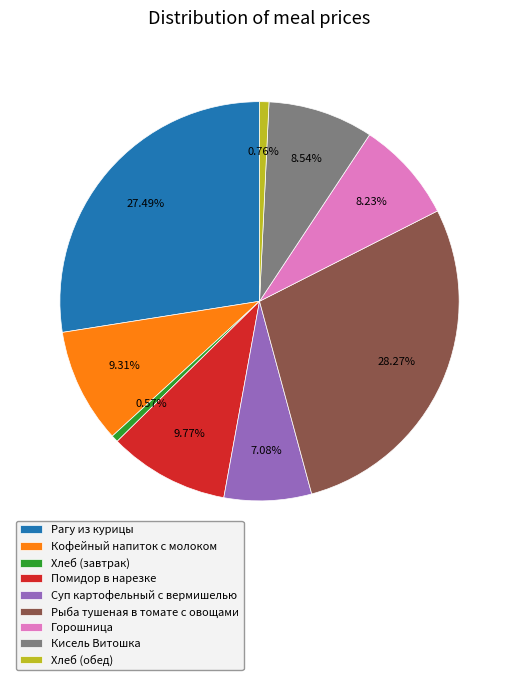

Does Хлеб (обед) account for over 50% of the chart?

No